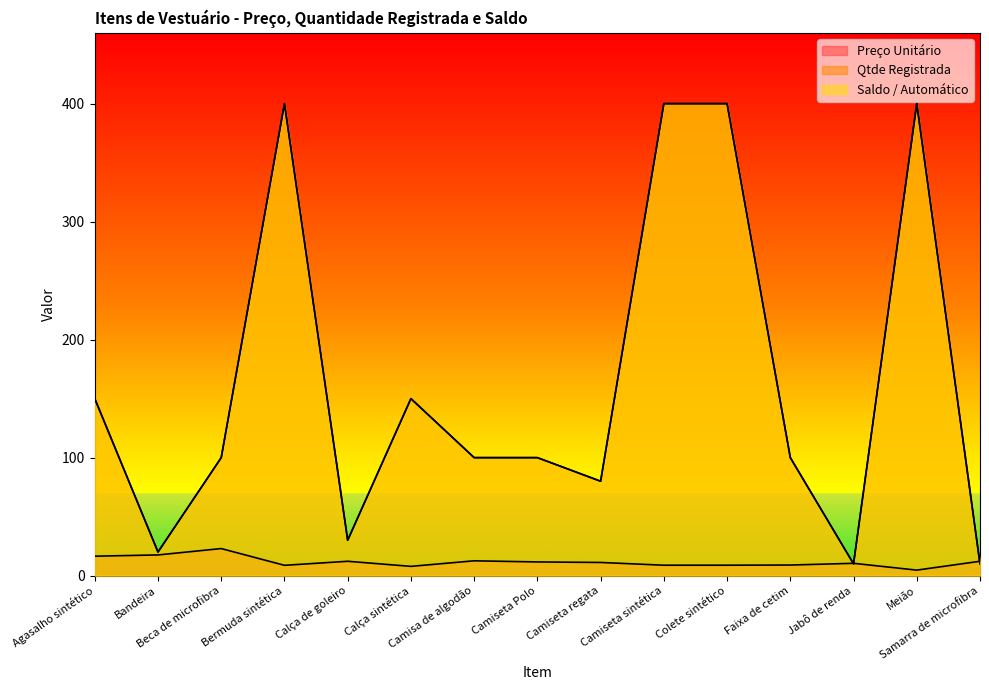

What is the sum of all Qtde Registrada values?

2450.0